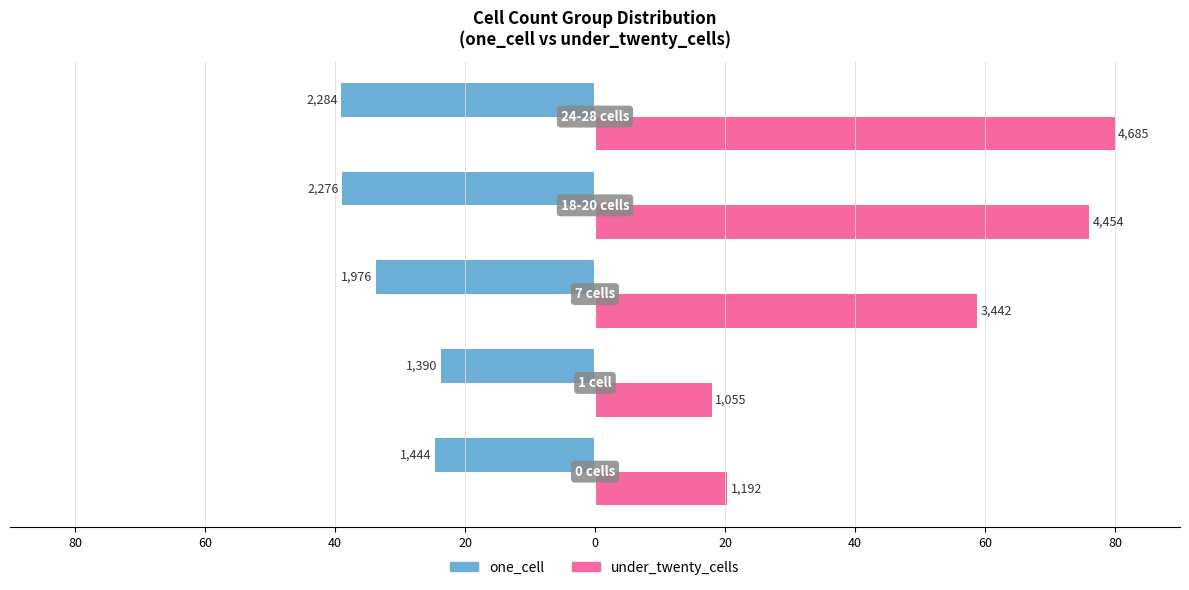

What are all the series names shown in the legend?

one_cell, under_twenty_cells